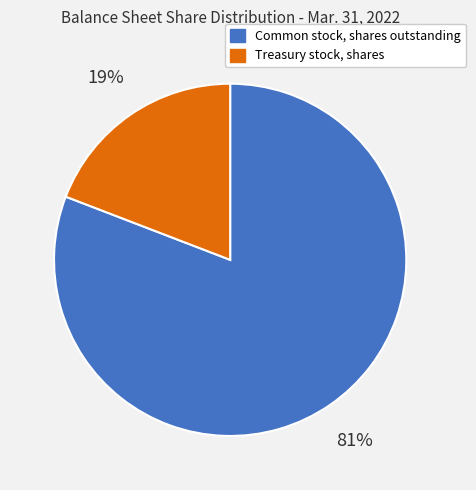

Approximately how many times larger is the value at Treasury stock, shares compared to Common stock, shares outstanding?

0.2